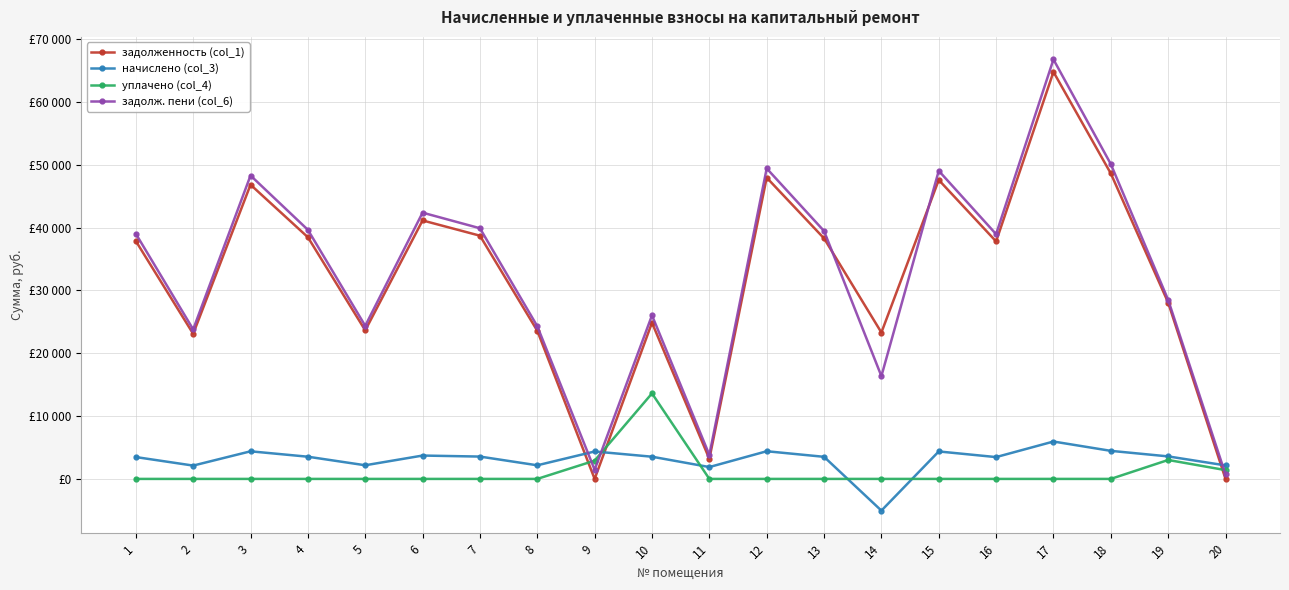

True or false: начислено (col_3) and задолженность (col_1) intersect in this chart.

True